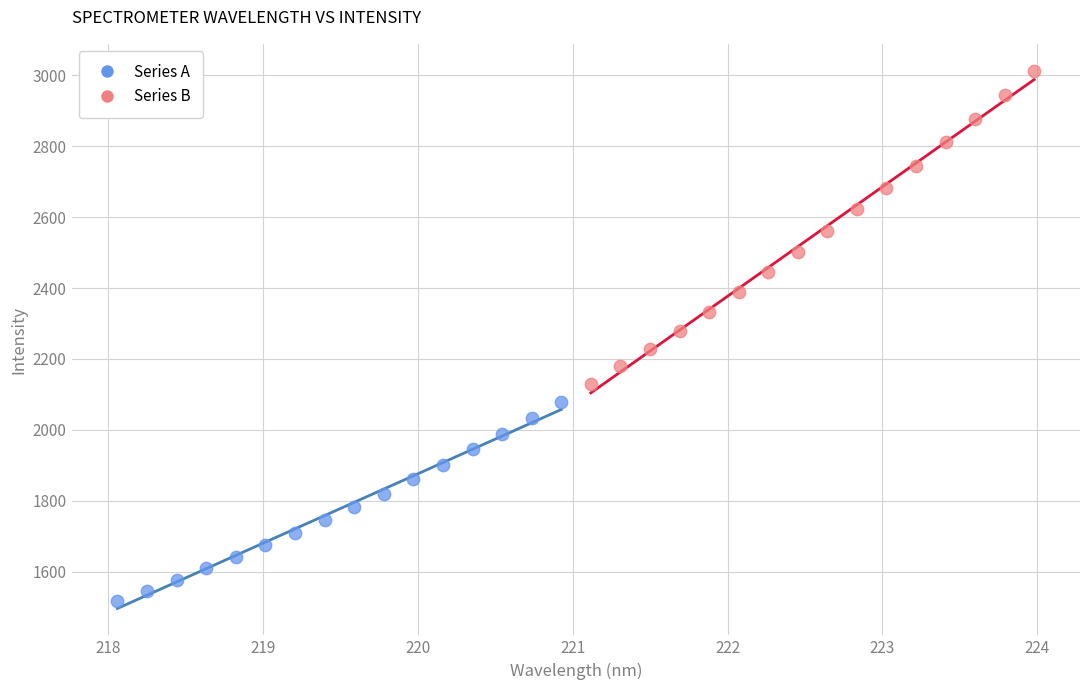

Which series has the widest spread of Y values?

Series B